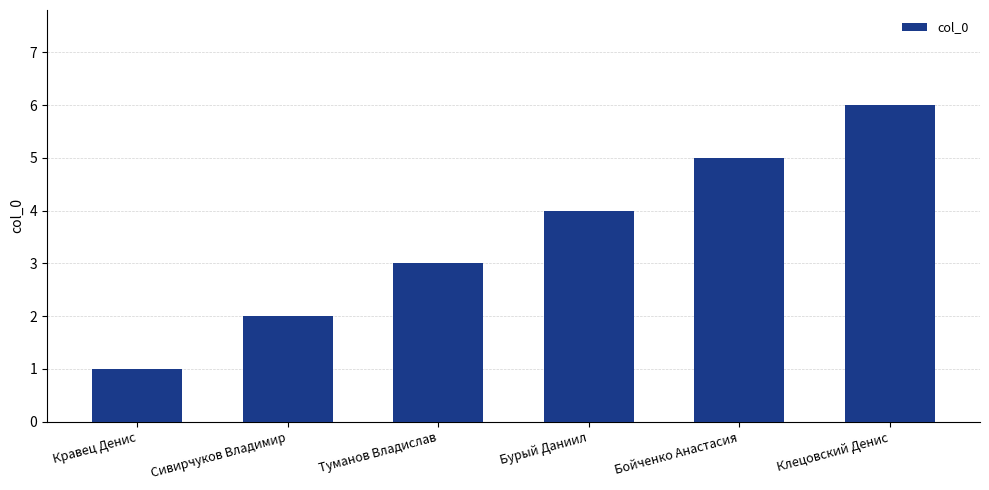

Rank the categories by value from highest to lowest.

Клецовский Денис, Бойченко Анастасия, Бурый Даниил, Туманов Владислав, Сивирчуков Владимир, Кравец Денис